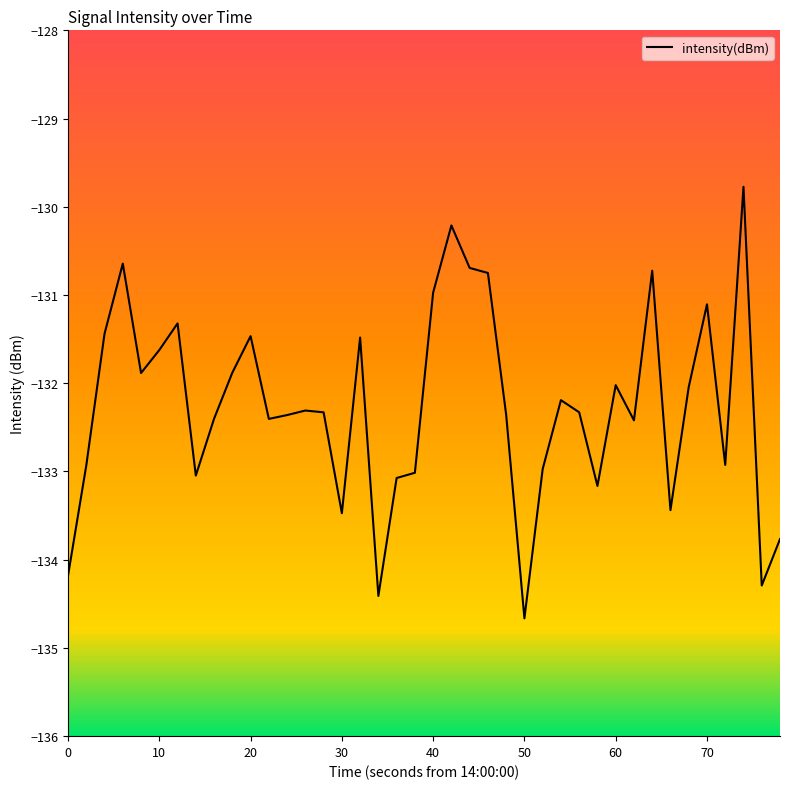

What is the difference between the maximum and minimum values?

4.9